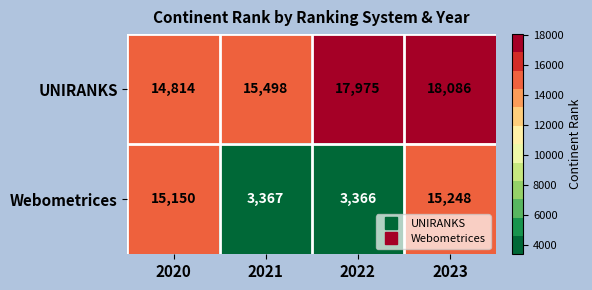

List the series in order of their overall mean, lowest first.

Webometrices, UNIRANKS